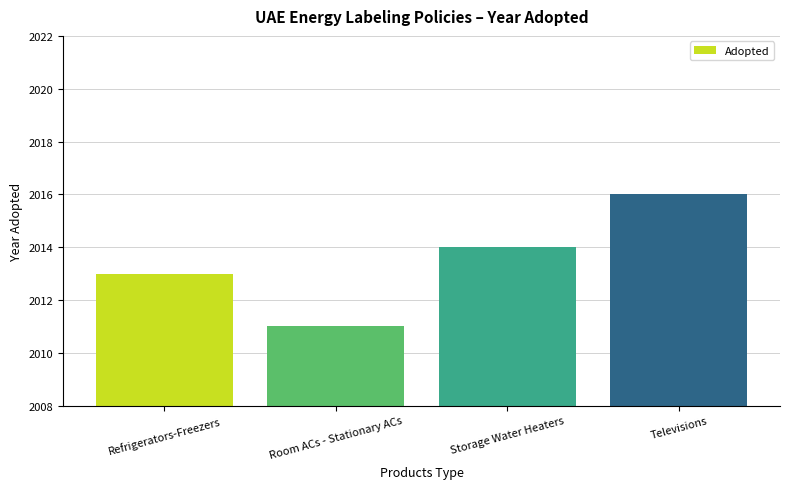

Reading left to right, what are all the values shown in this chart?

2013	2011	2014	2016